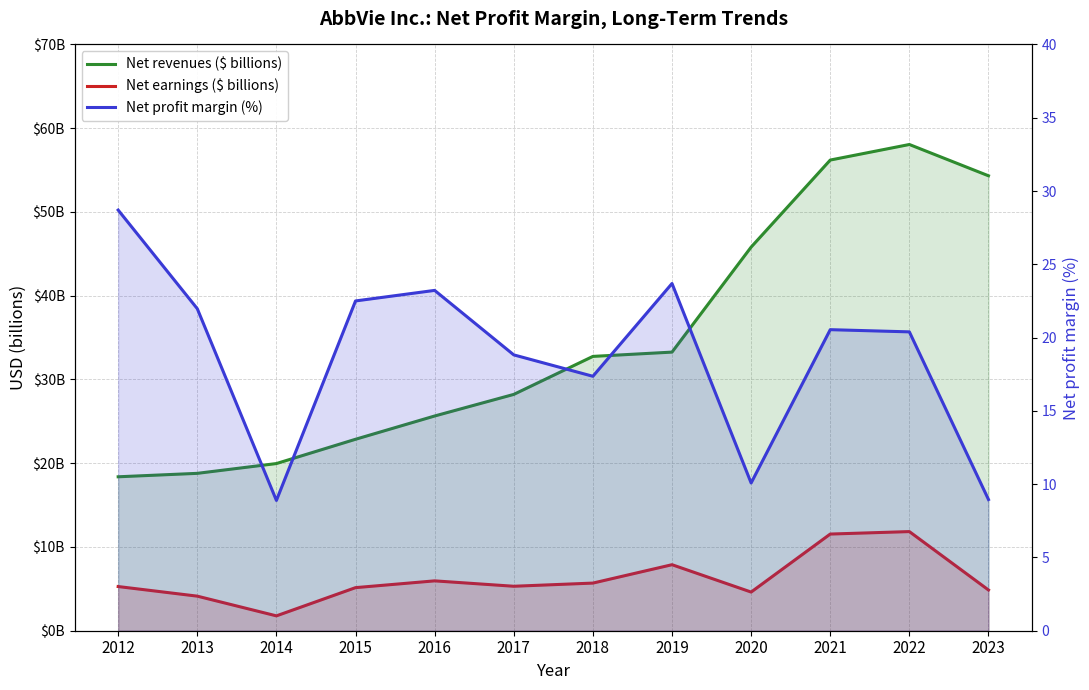

How many lines are shown in the chart?

3